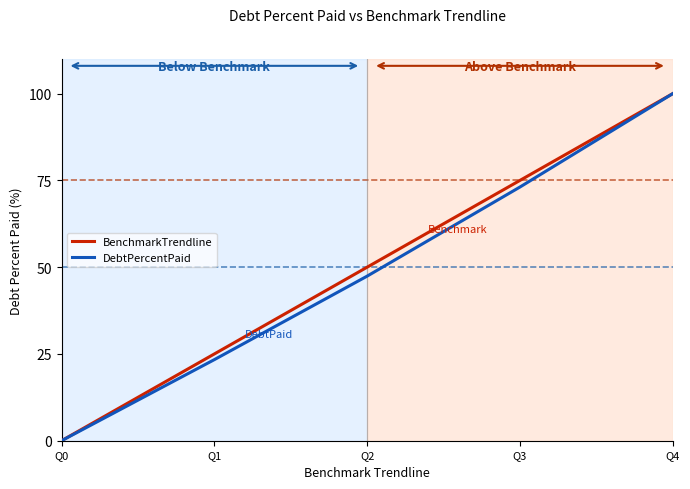

What value does the DebtPercentPaid series have at Q3?

73.1